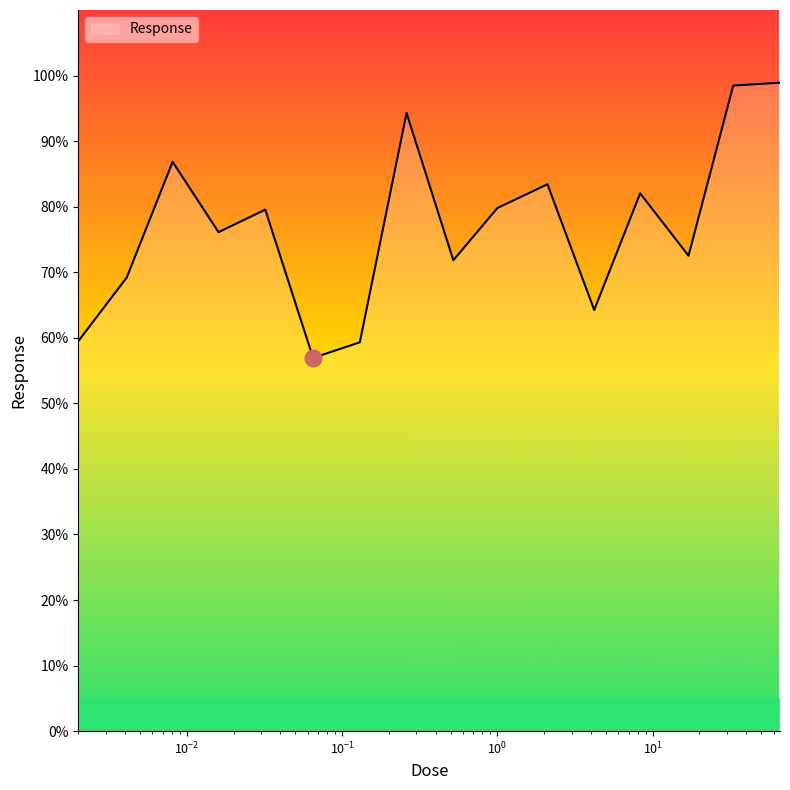

How many values exceed 79?

8